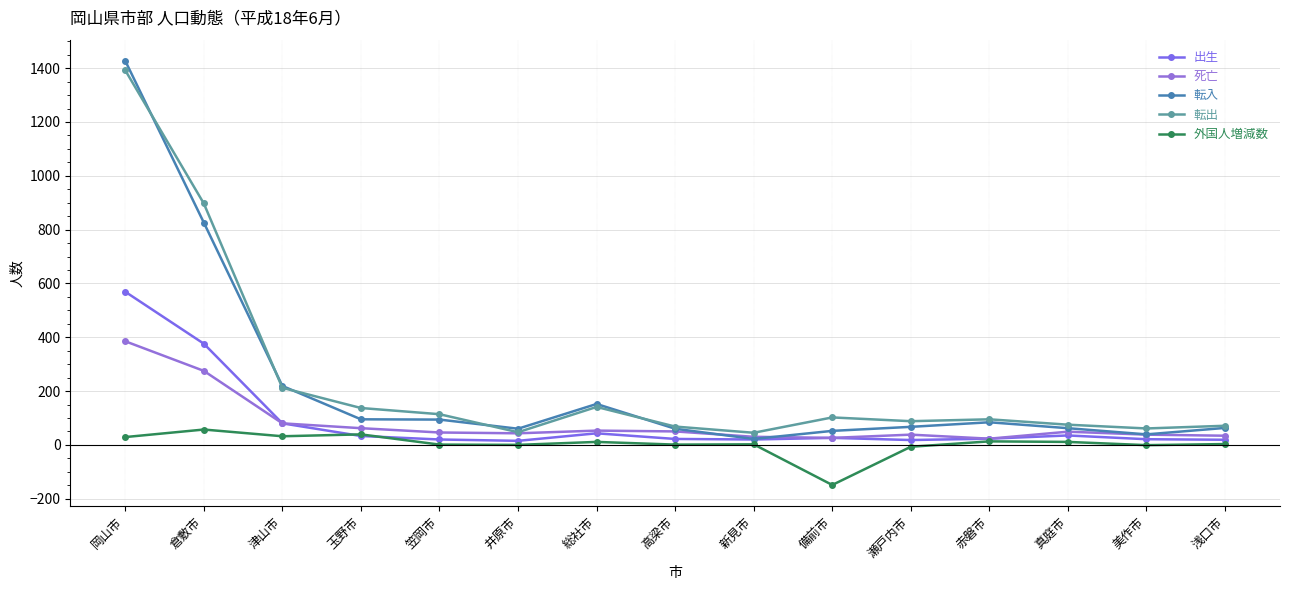

Reading left to right, transcribe all the data shown in this chart.

出生: 岡山市=569	倉敷市=376	津山市=80	玉野市=33	笠岡市=20	井原市=15	総社市=43	高梁市=22	新見市=20	備前市=26	瀬戸内市=18	赤磐市=23	真庭市=35	美作市=21	浅口市=19
死亡: 岡山市=385	倉敷市=275	津山市=80	玉野市=62	笠岡市=46	井原市=43	総社市=53	高梁市=50	新見市=30	備前市=26	瀬戸内市=38	赤磐市=23	真庭市=49	美作市=38	浅口市=34
転入: 岡山市=1427	倉敷市=826	津山市=219	玉野市=95	笠岡市=94	井原市=60	総社市=152	高梁市=60	新見市=22	備前市=52	瀬戸内市=67	赤磐市=84	真庭市=62	美作市=39	浅口市=63
転出: 岡山市=1392	倉敷市=897	津山市=212	玉野市=137	笠岡市=114	井原市=47	総社市=141	高梁市=68	新見市=45	備前市=102	瀬戸内市=88	赤磐市=95	真庭市=75	美作市=61	浅口市=71
外国人増減数: 岡山市=29	倉敷市=57	津山市=32	玉野市=39	笠岡市=1	井原市=0	総社市=11	高梁市=1	新見市=2	備前市=-149	瀬戸内市=-7	赤磐市=13	真庭市=11	美作市=-1	浅口市=3